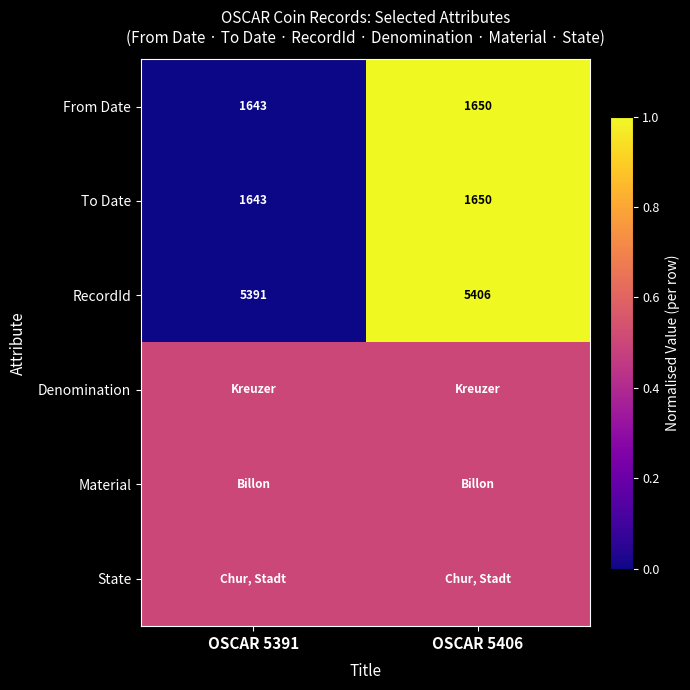

What is the lowest value of the From Date series?

1643.0